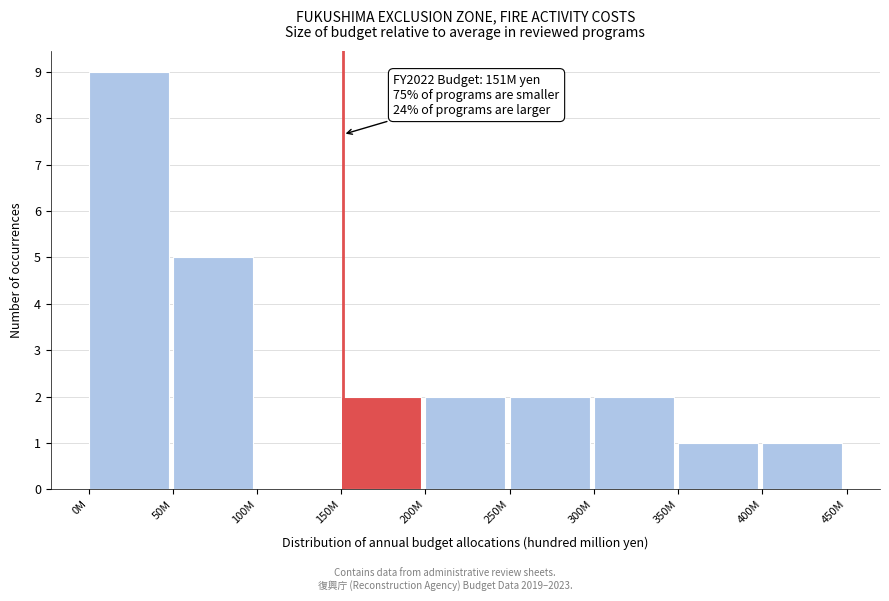

Reading left to right, extract all data points from this chart.

0M=9	50M=5	100M=0	150M=2	200M=2	250M=2	300M=2	350M=1	400M=1